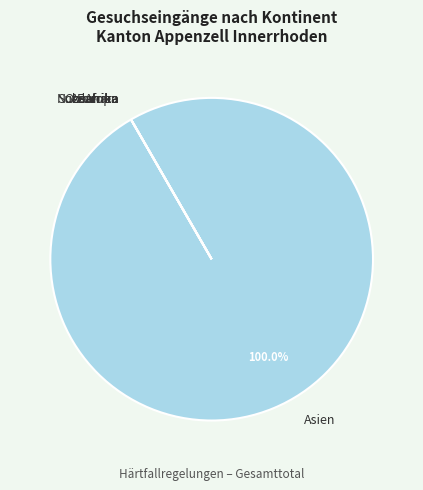

What is the change in value from Asien to Europa?

-1